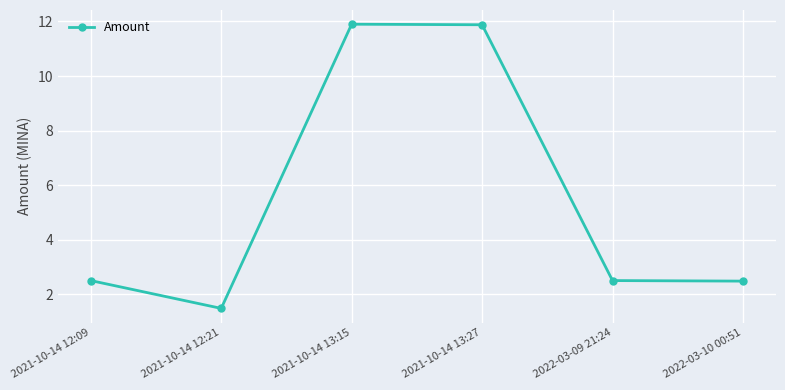

True or false: the data has more than 1 interior local peaks.

False